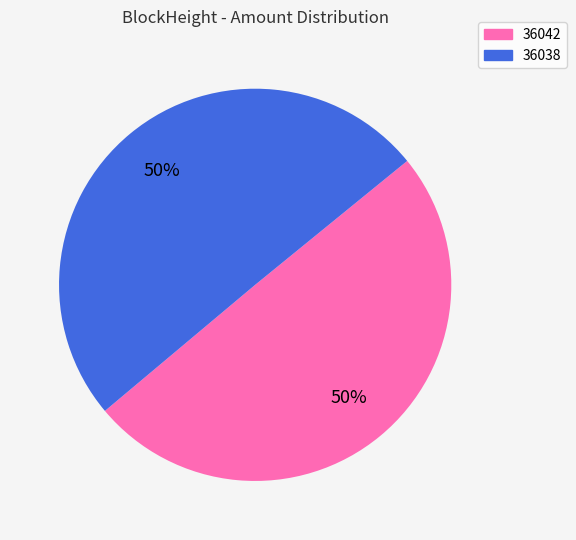

Combined, do 36042 and 36038 account for over 50%?

Yes